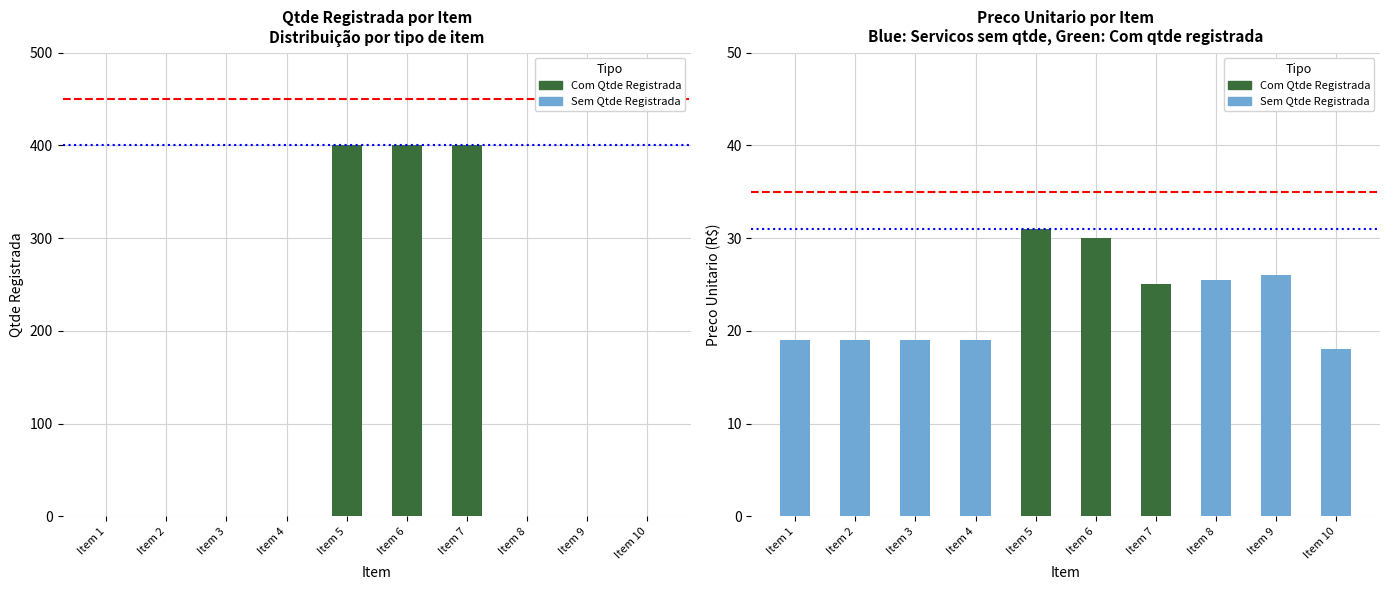

At how many categories does at least one series exceed 86?

3